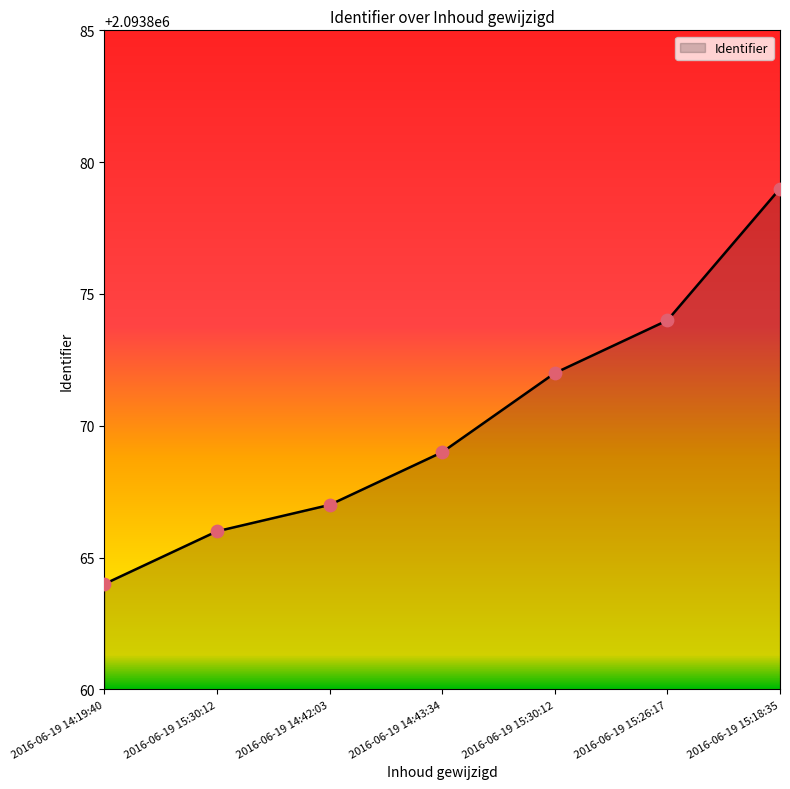

What is the ratio of the value at 2016-06-19 15:18:35 to the value at 2016-06-19 15:30:12?

1.0